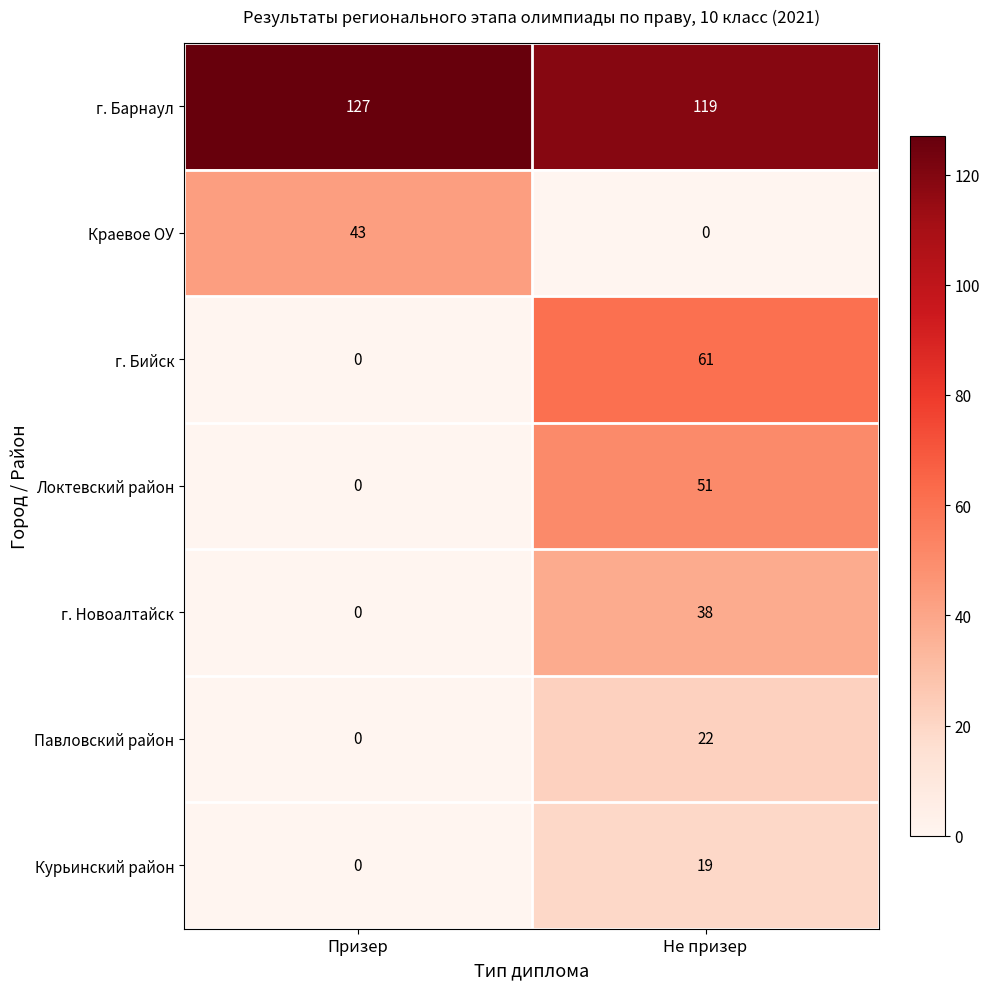

Which series has the widest spread of values?

г. Бийск